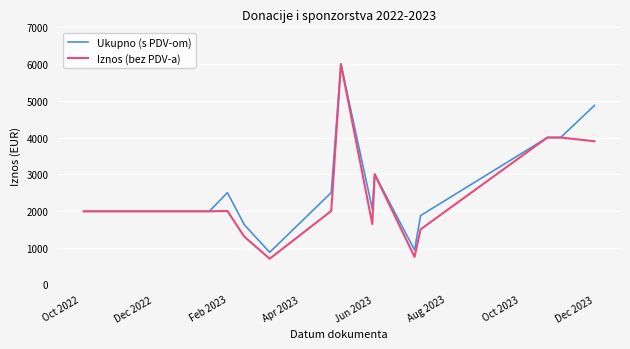

What are all the series names shown in the legend?

Ukupno (s PDV-om), Iznos (bez PDV-a)